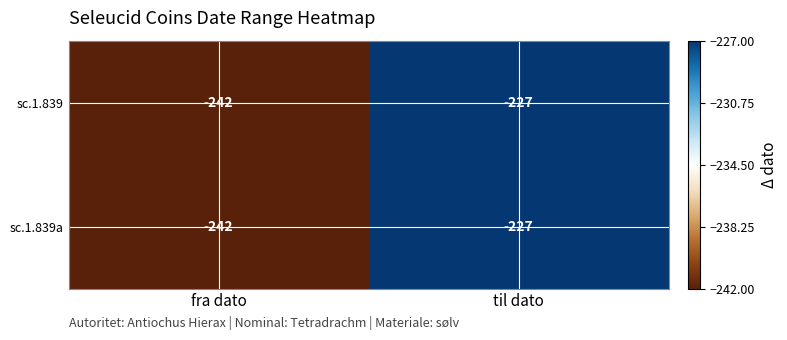

Count the number of categories in the chart.

2